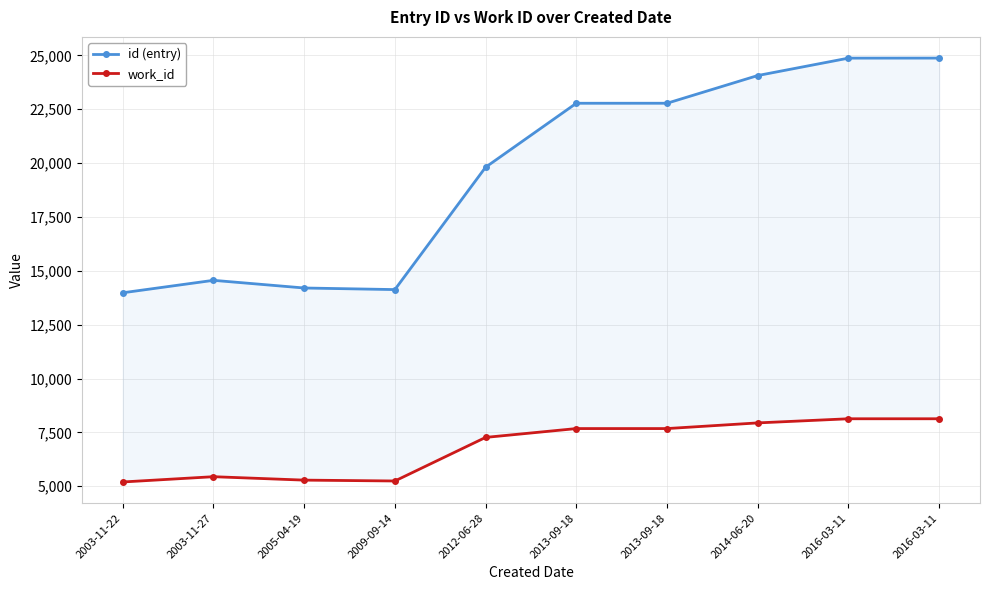

What is the average value of the work_id series?

6799